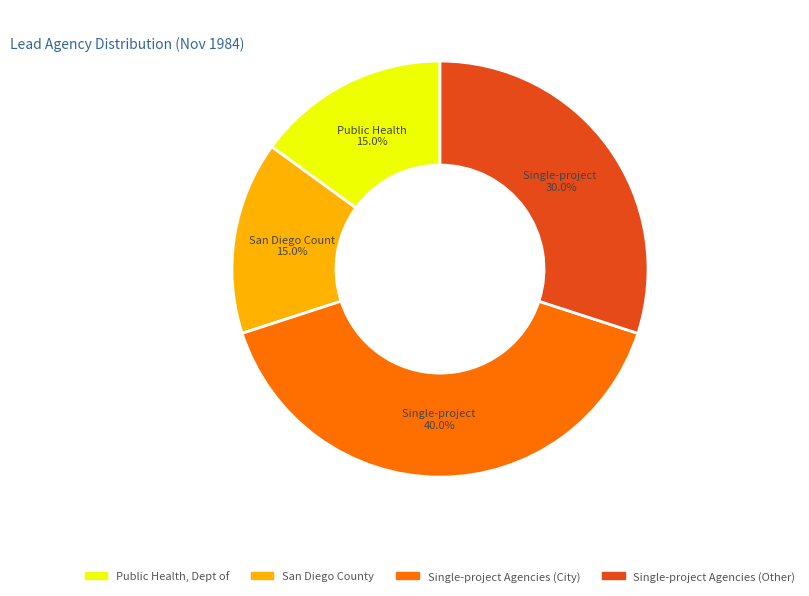

What is the largest slice in the pie chart?

Single-project Agencies (City)